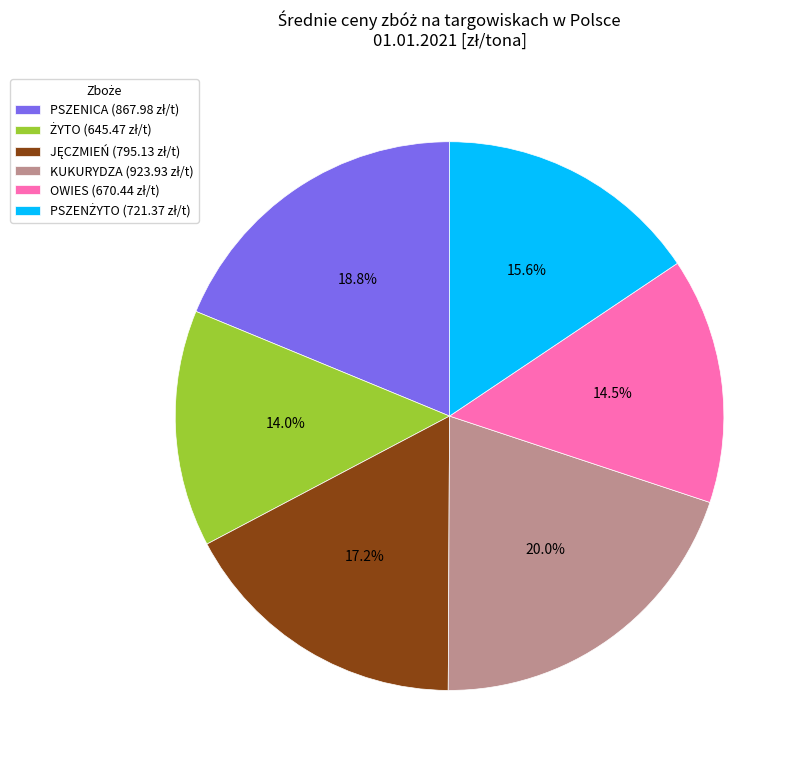

Does any single category account for the majority?

No